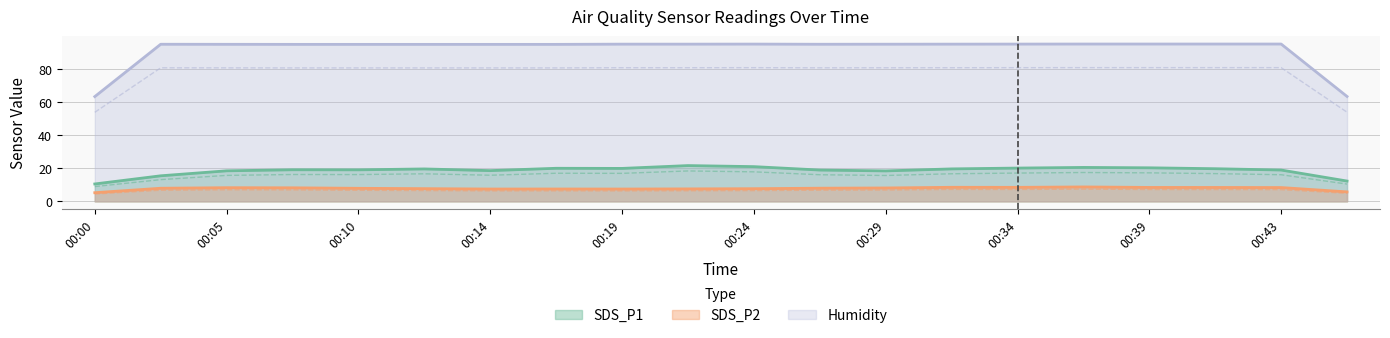

True or false: SDS_P1 and SDS_P2 intersect in this chart.

False